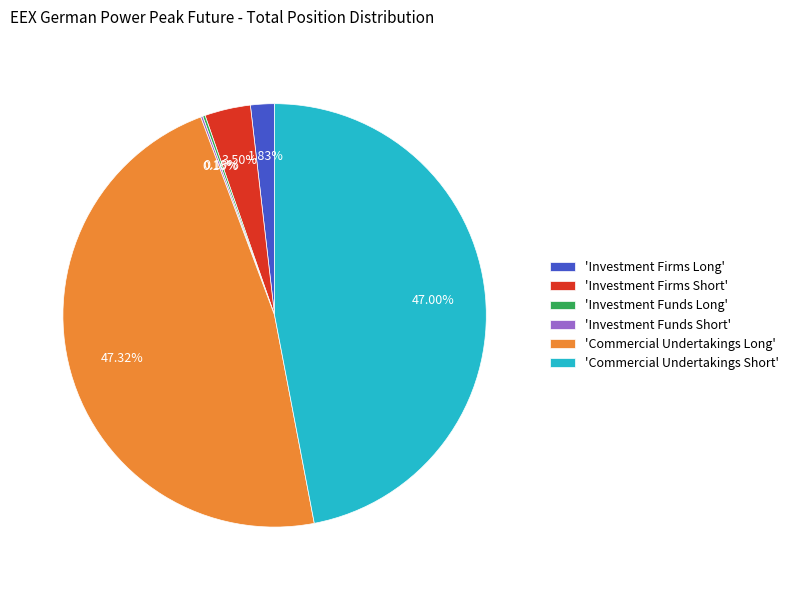

What is the ratio of the value at 'Commercial Undertakings Short' to the value at 'Investment Firms Long'?

25.7